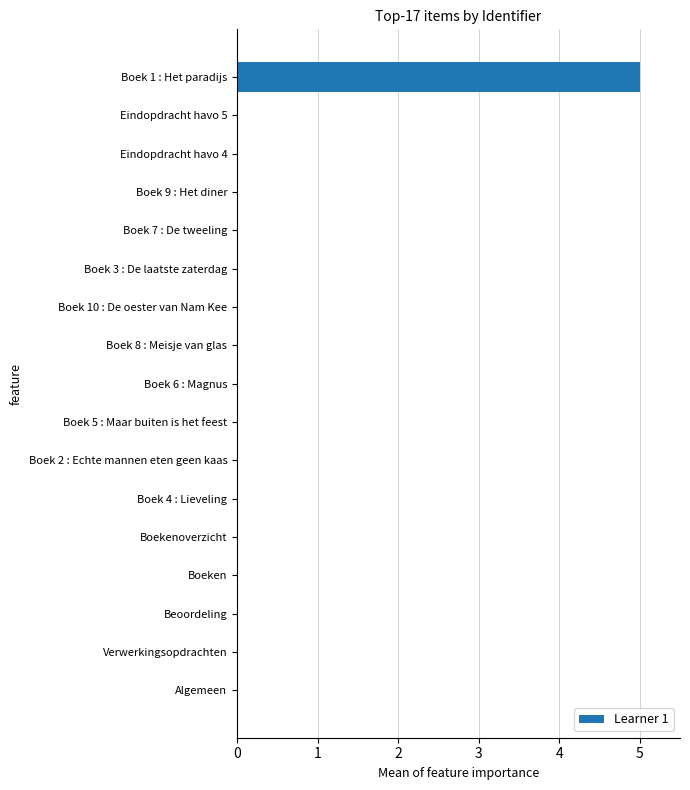

The value at Boek 3 : De laatste zaterdag is 0.0. True or false?

True